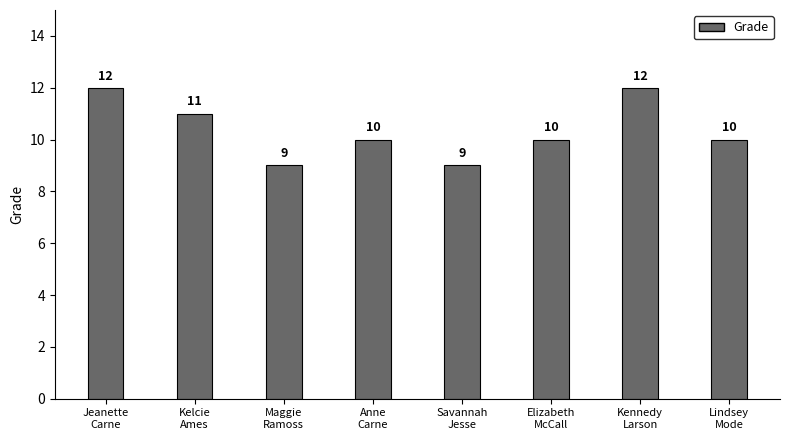

What is the maximum value shown in the chart?

12